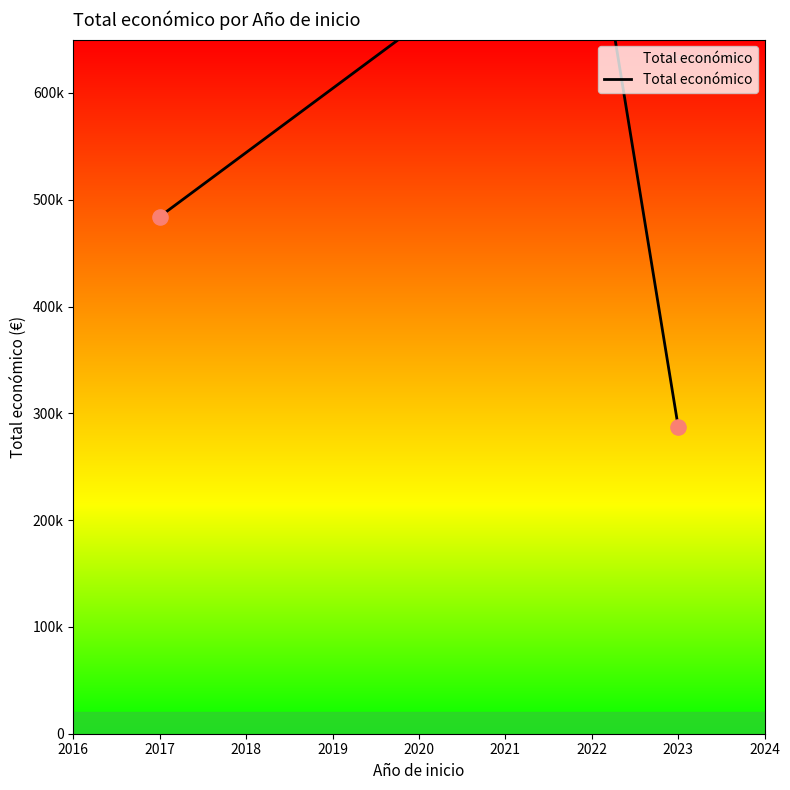

Between 2017 and 2022, which is larger?

2022